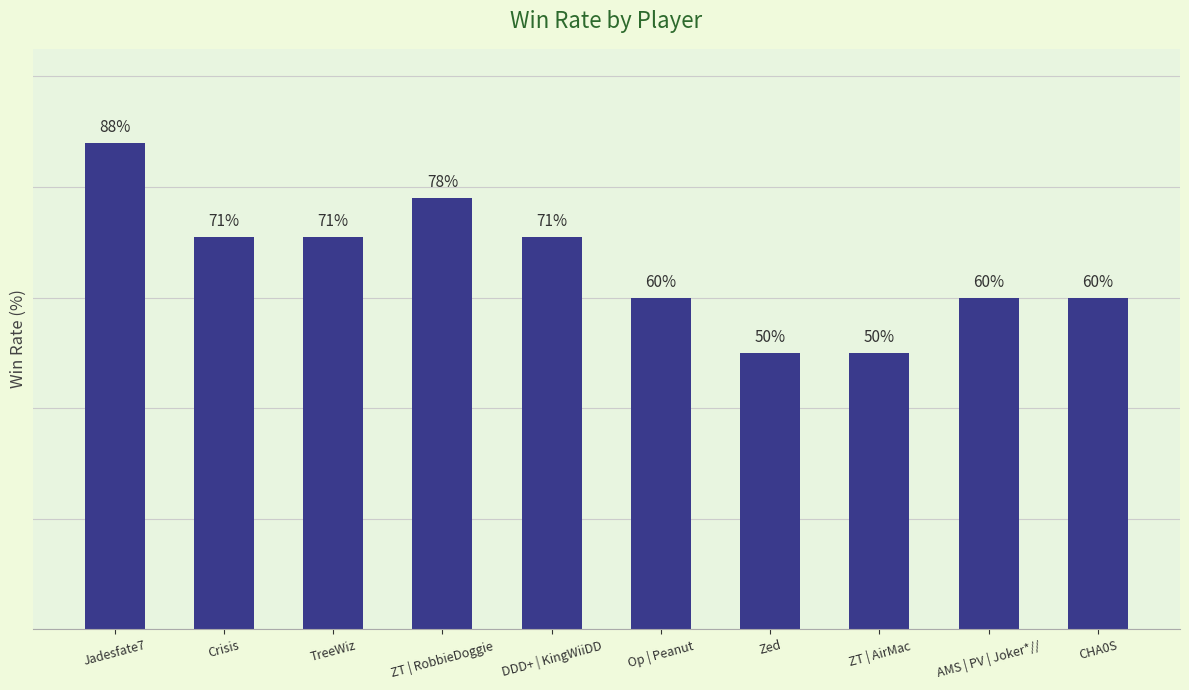

Which has a higher value, DDD+ | KingWiiDD or Jadesfate7?

Jadesfate7